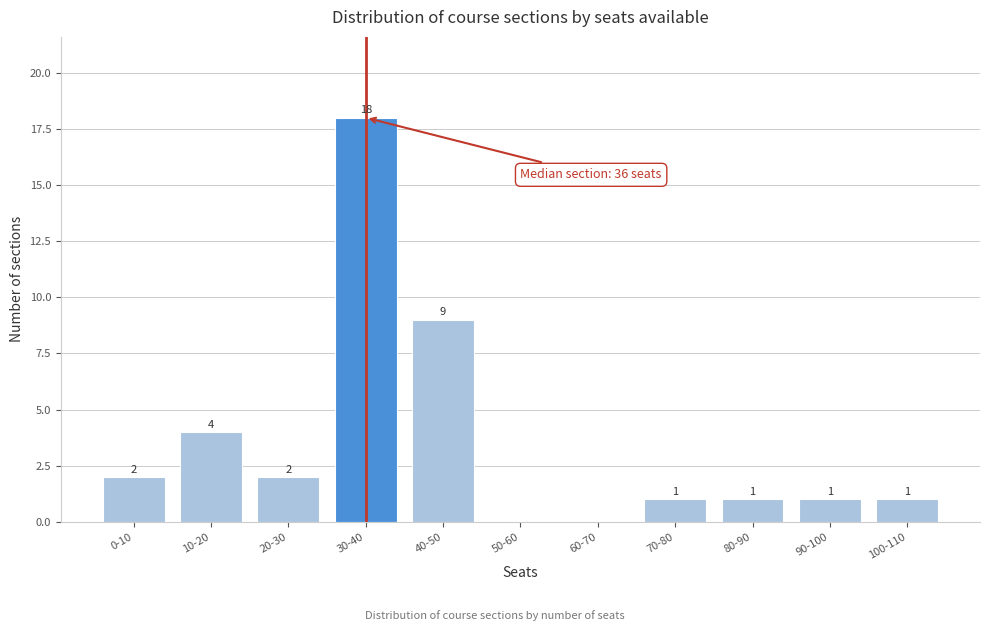

Reading left to right, list all the values displayed in this chart.

0-10=2	10-20=4	20-30=2	30-40=18	40-50=9	50-60=0	60-70=0	70-80=1	80-90=1	90-100=1	100-110=1